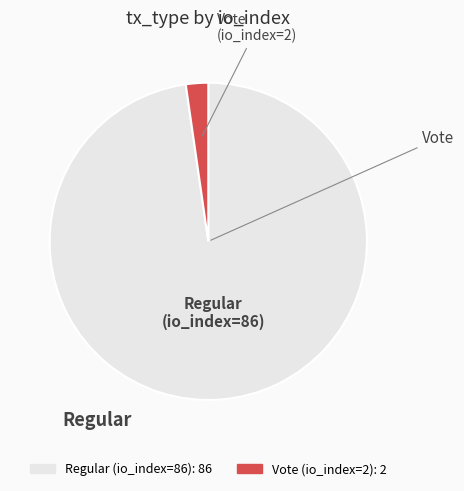

Rank the categories by value from highest to lowest.

Regular (io_index=86), Vote (io_index=2)